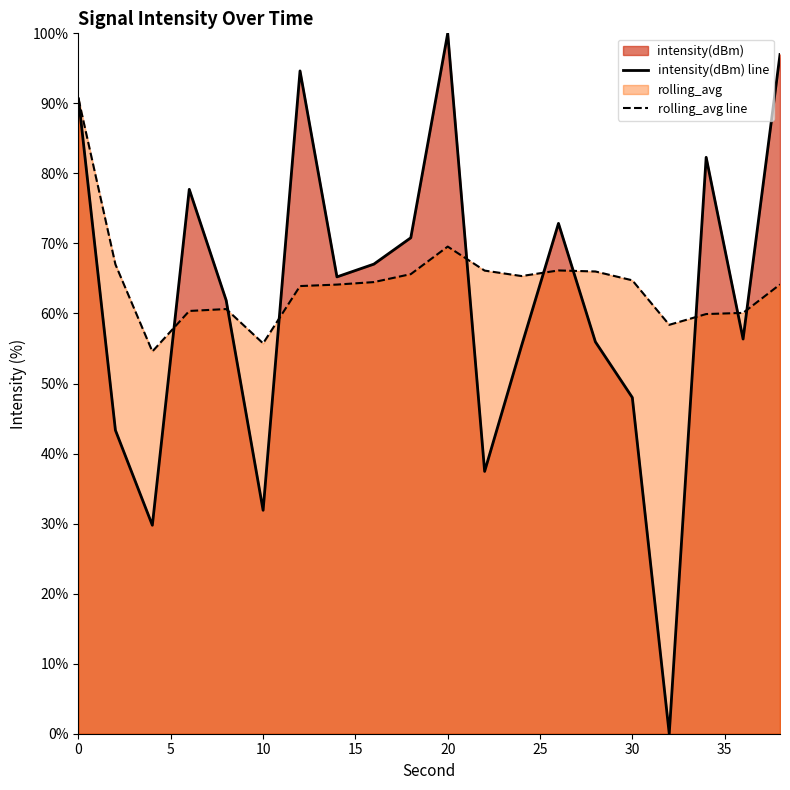

What is the total value across all series at 10?

87.6